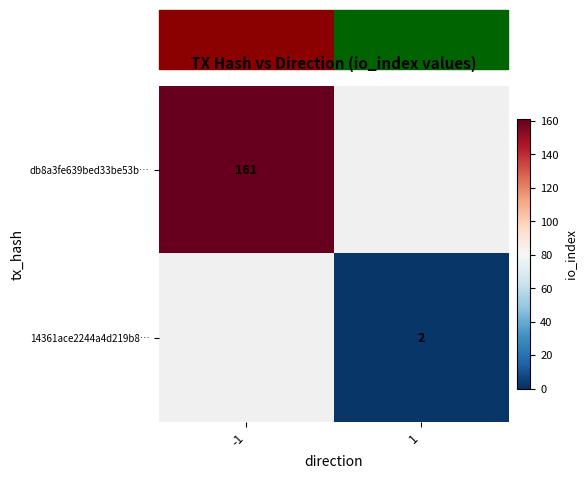

Is it true that 14361ace2244a4d219b8… equals 1 at 1?

False